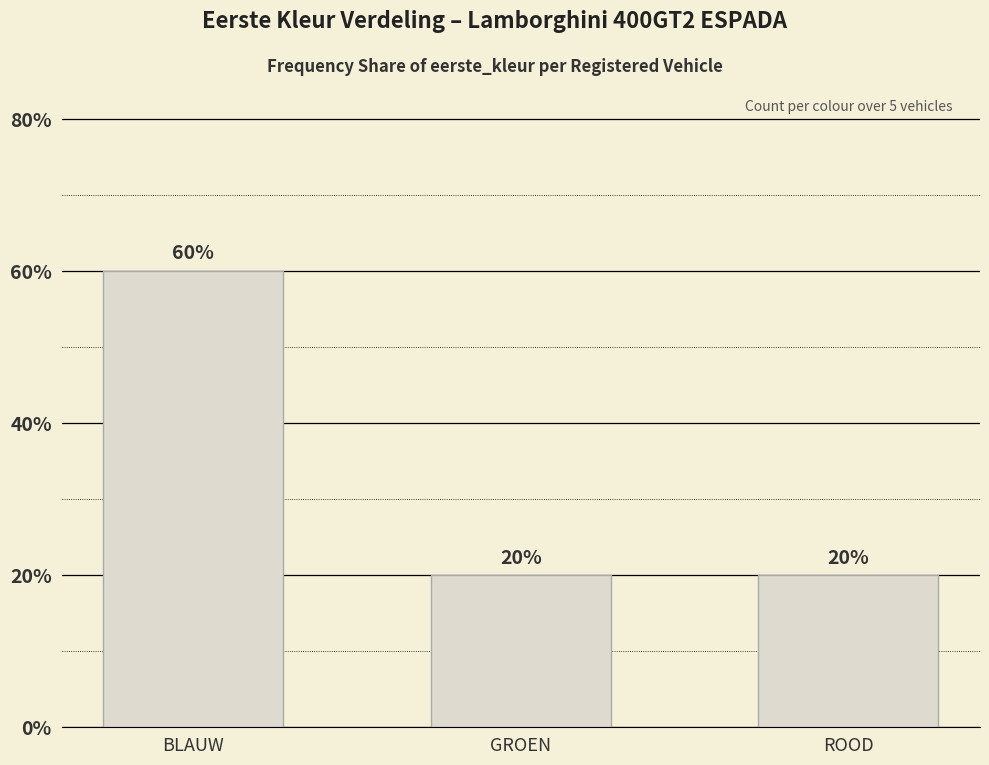

Which category has the highest value across all series?

BLAUW